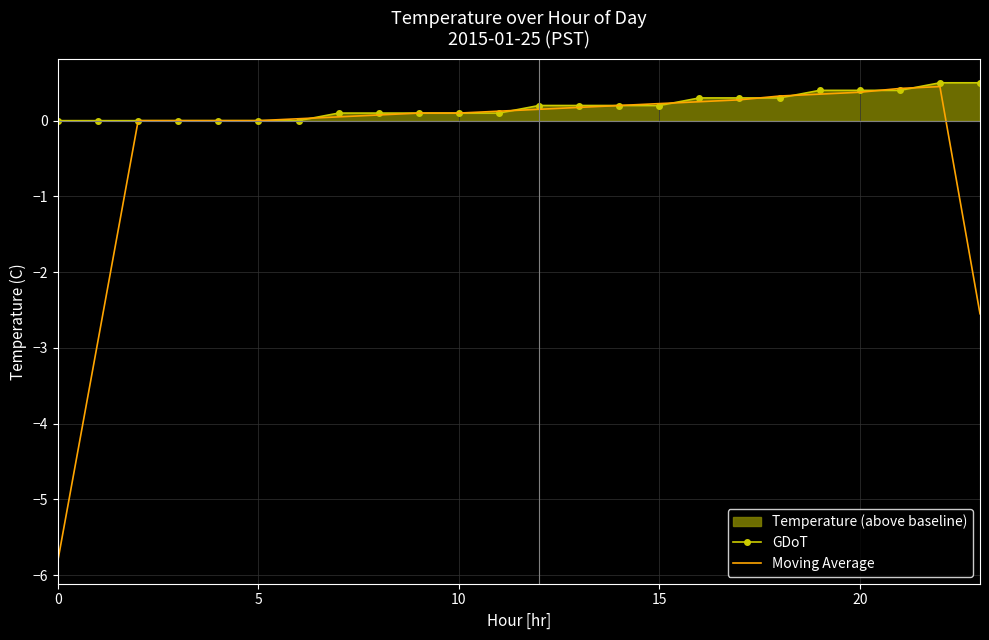

Is the value of GDoT at 5 greater than the value of Moving Average at 20?

No